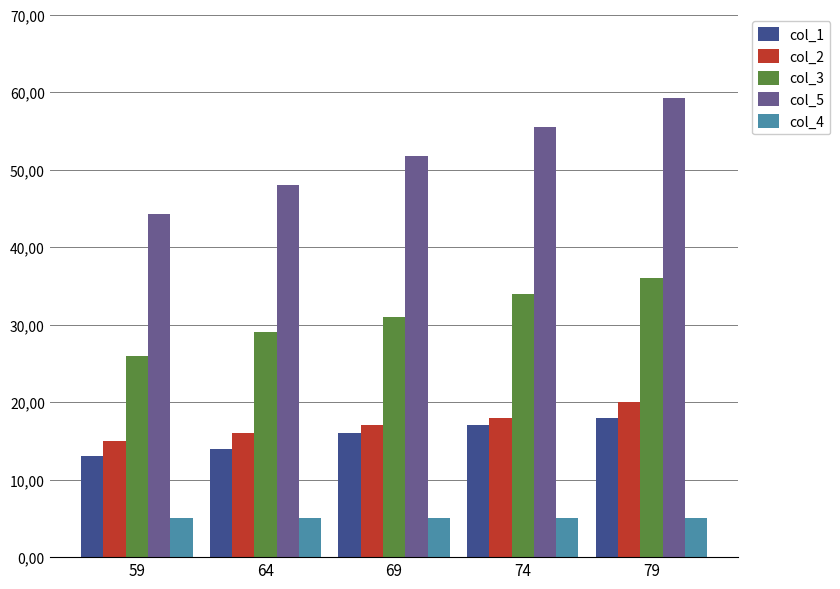

What are all the series names shown in the legend?

col_1, col_2, col_3, col_5, col_4